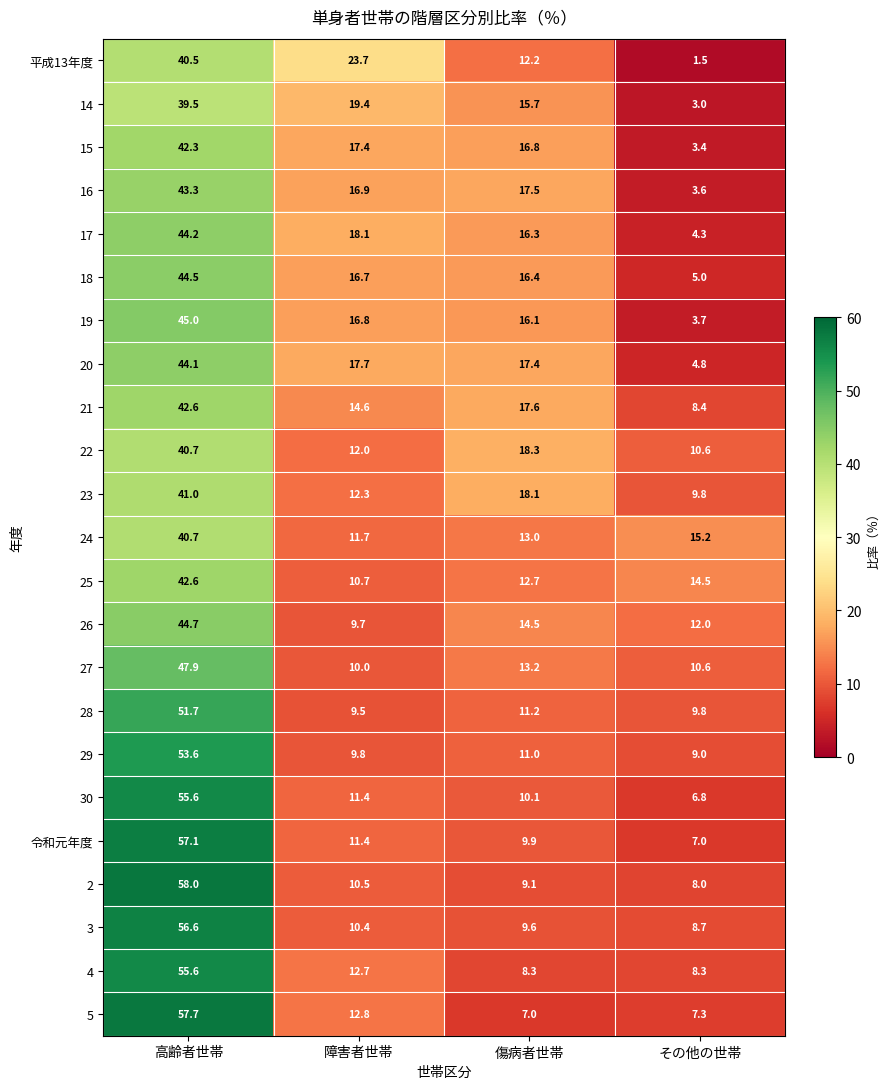

What is the total value across all series at 障害者世帯?

316.2